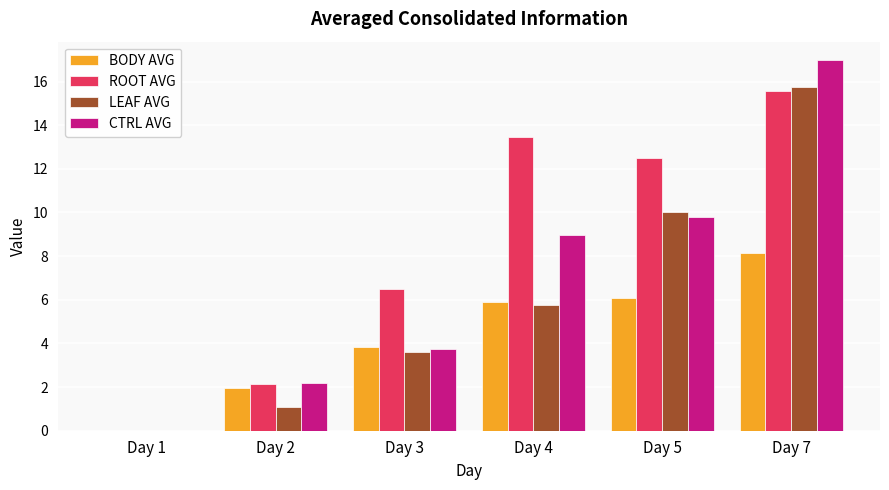

At which category is the sum across all series the highest?

Day 7